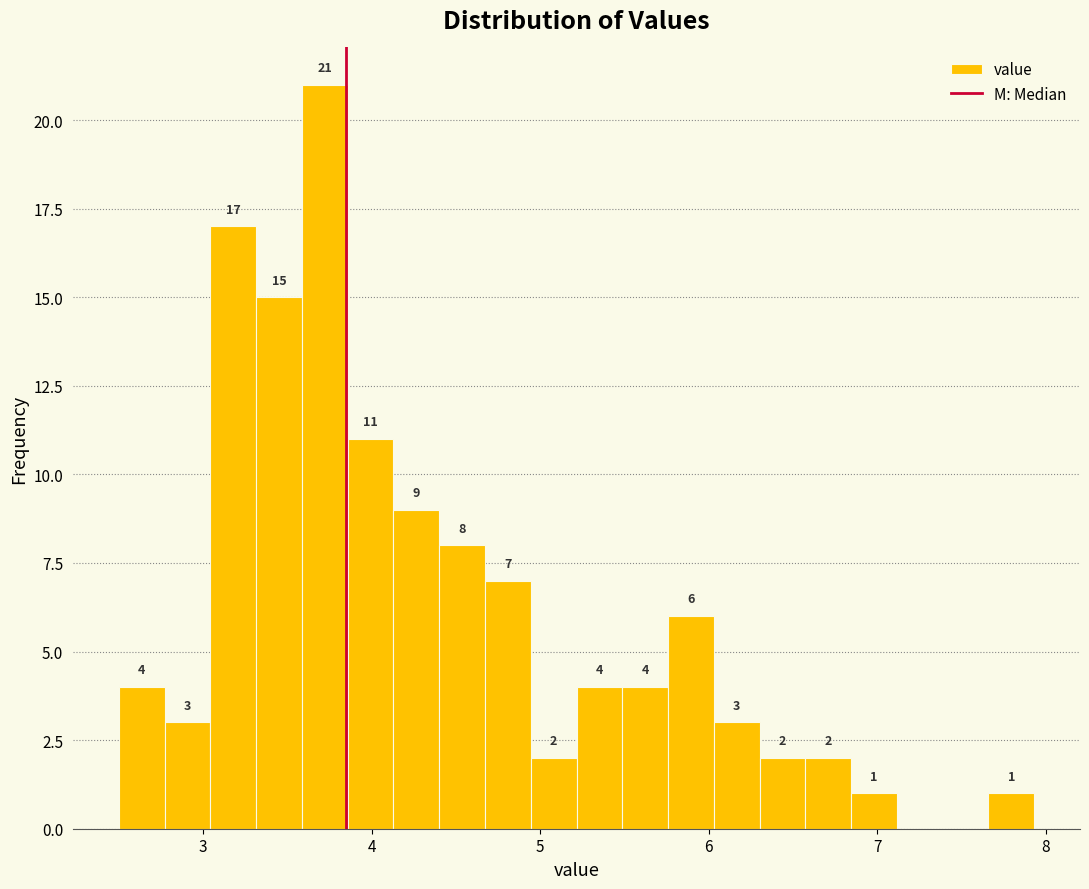

Read against the x-axis, roughly where is the centre of the tallest bar?

3.7